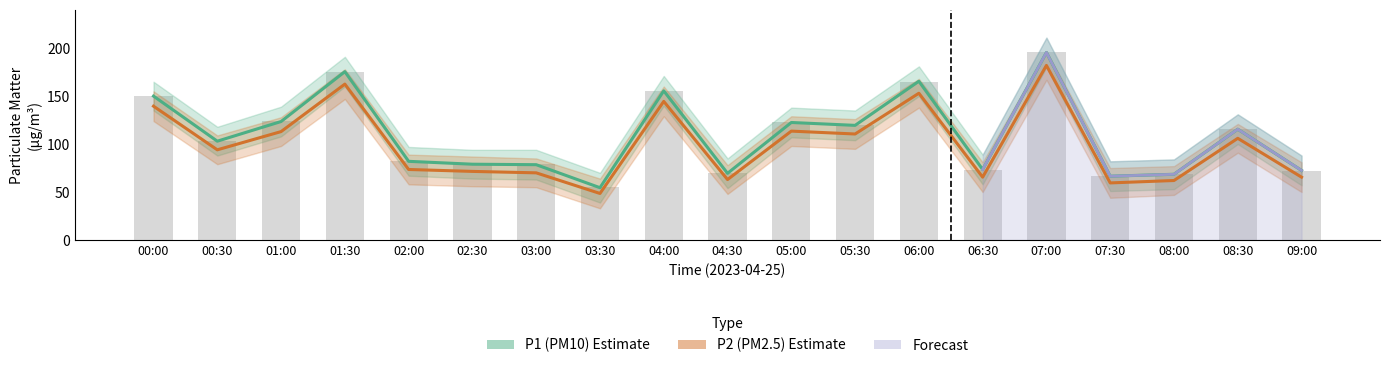

The P1 (PM10) series shows 22.8 at 03:30. True or false?

False